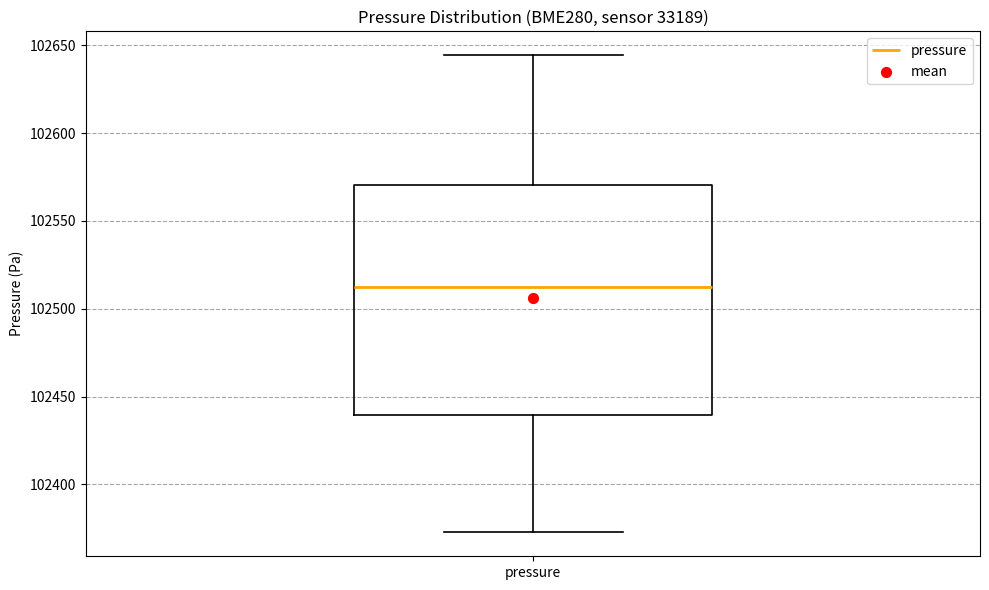

Where does the upper whisker of the box for pressure end on the y-axis? The values are not printed on the chart, so give them approximately, as read against the axis.

102645